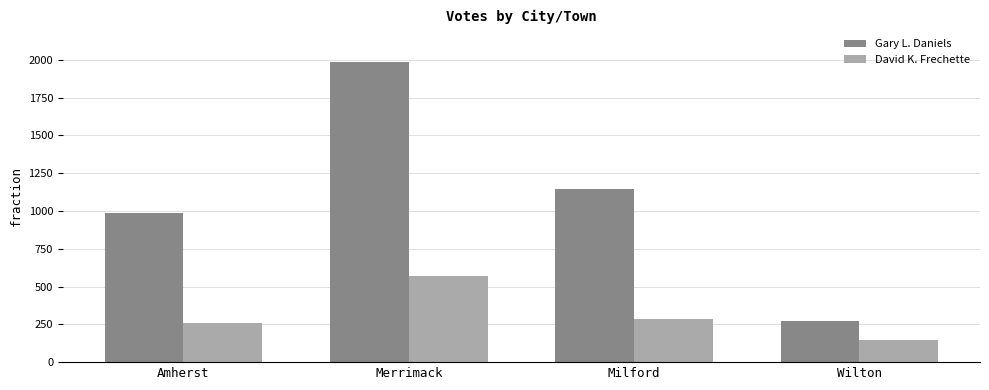

Count the number of categories in the chart.

4